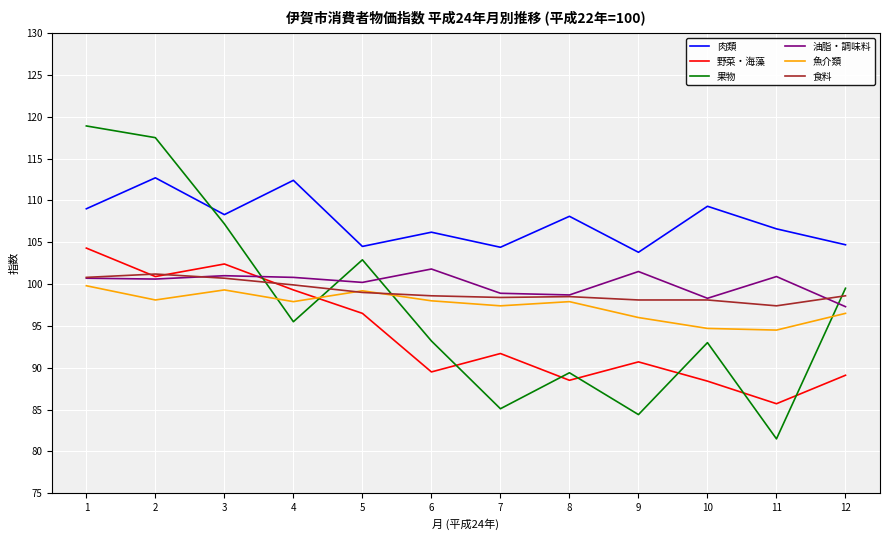

Read the 野菜・海藻 value at 7.

91.7